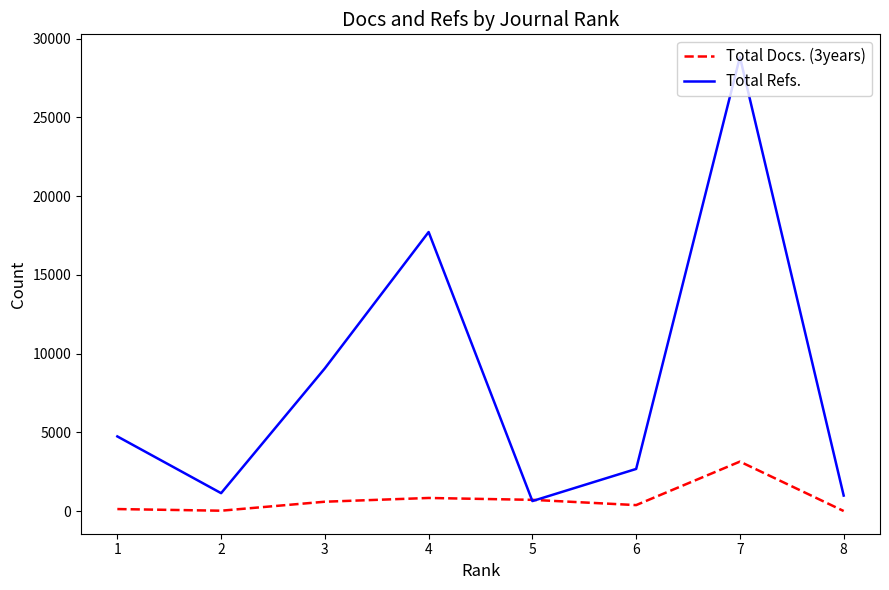

Where is the first local maximum for Total Refs.?

4